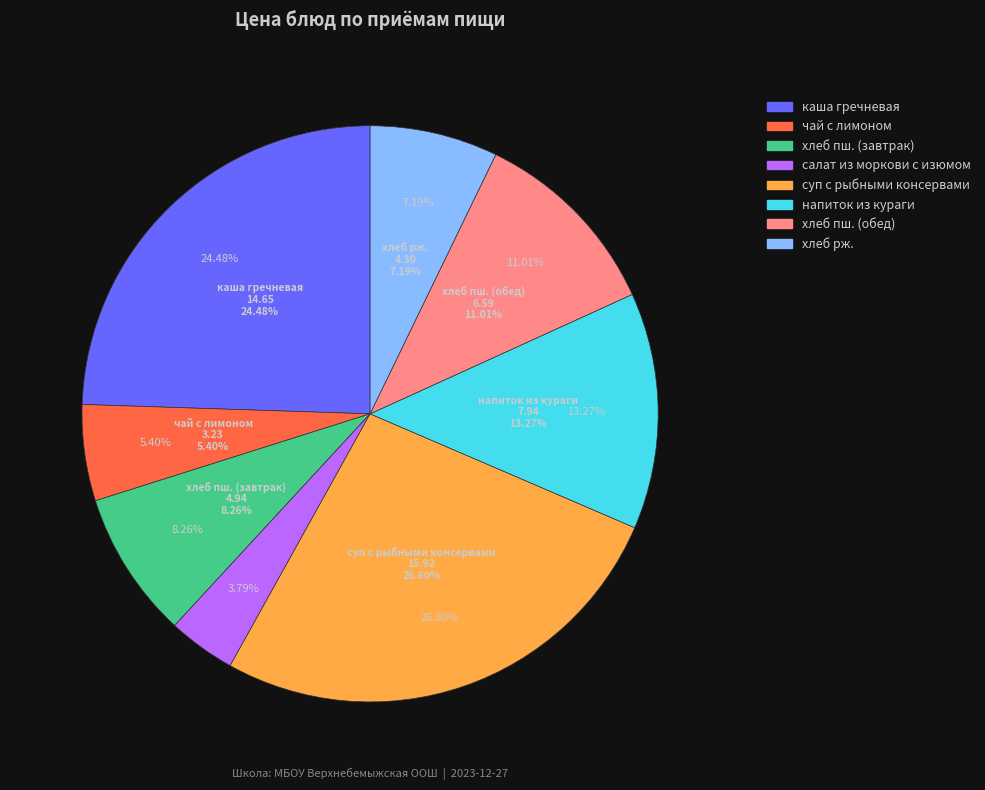

What percentage is the хлеб рж. slice, to the nearest percent?

7%